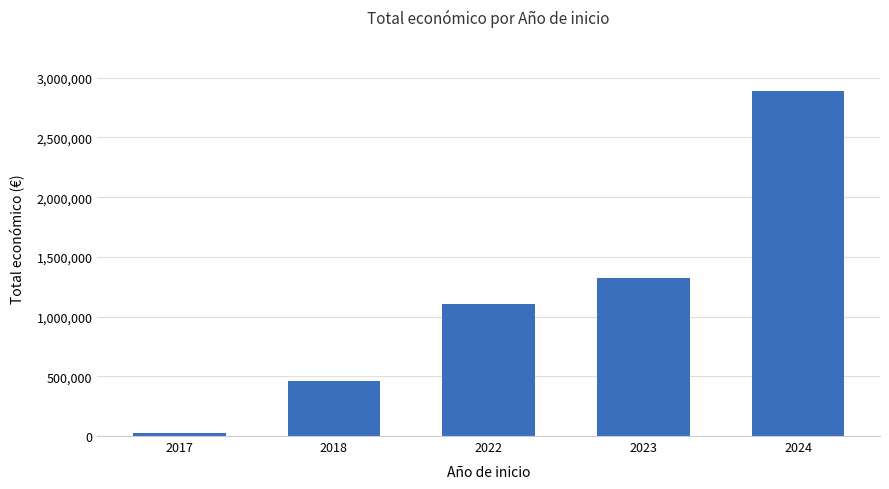

What is the change in value from 2023 to 2024?

+1565815